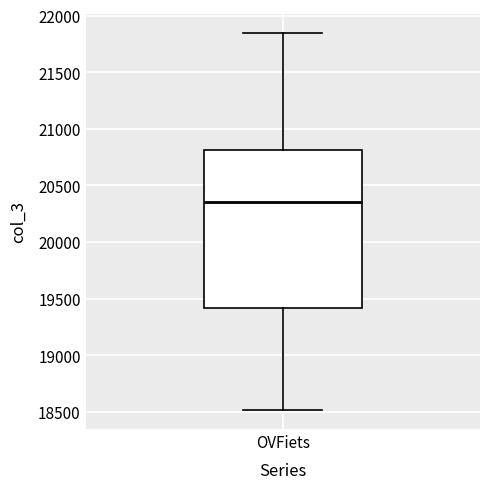

Where is the lower edge of the box for OVFiets on the y-axis? The values are not printed on the chart, so give them approximately, as read against the axis.

19400